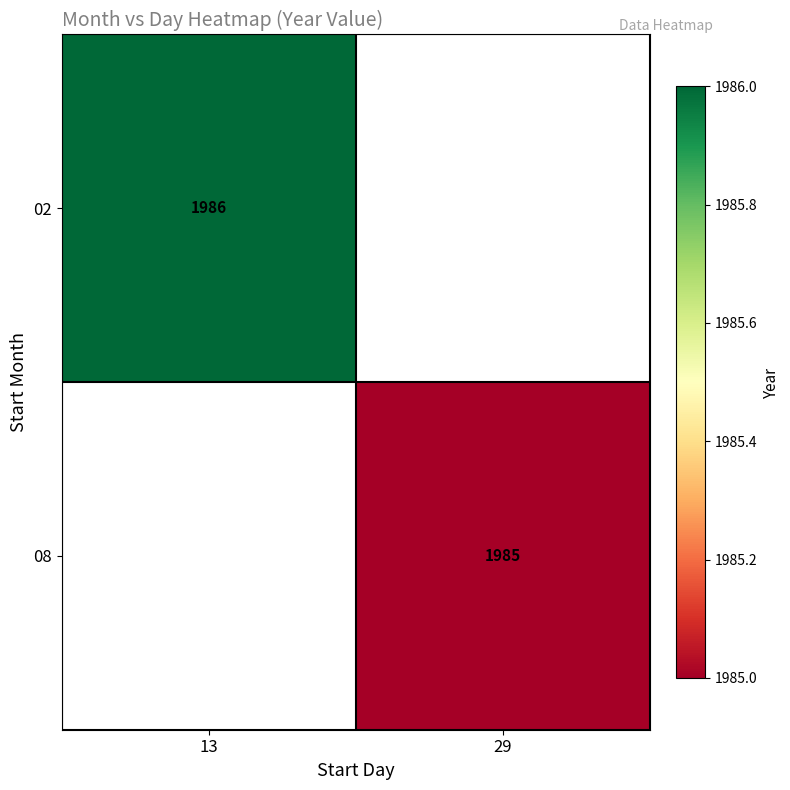

What is the greatest value displayed?

1986.0